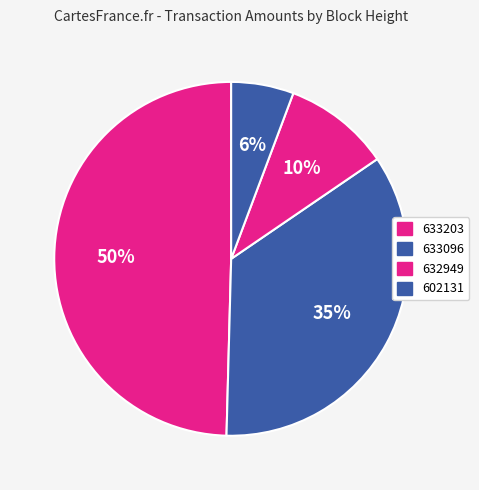

How many slices are in this pie chart?

4